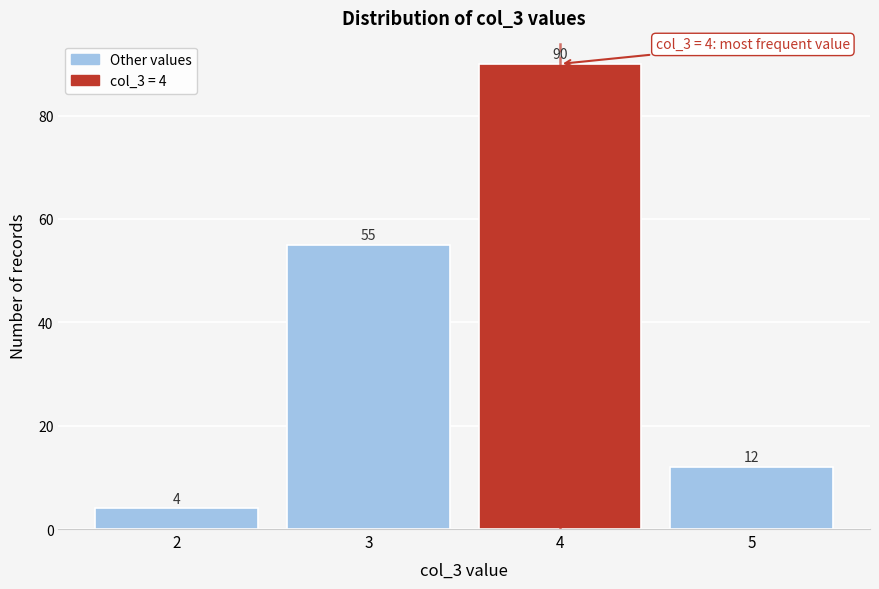

Over which range of the x-axis is the bar tallest?

3.5 to 4.5